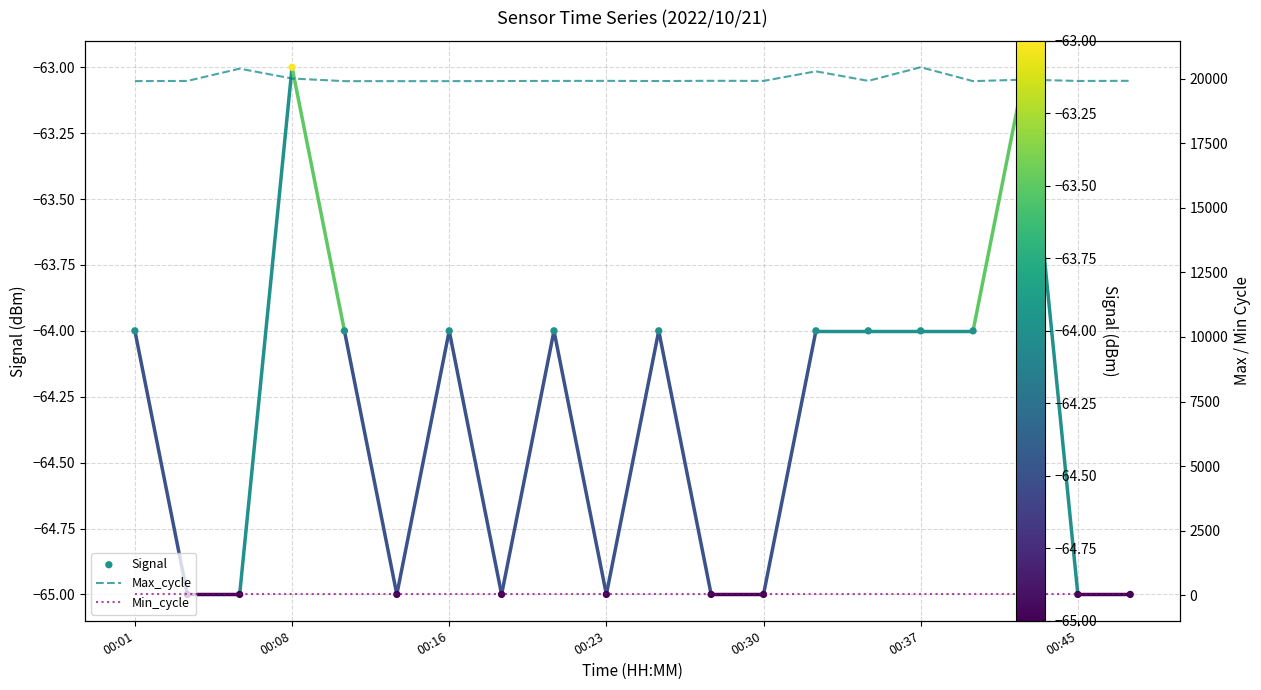

Which series has the largest Y range (max minus min)?

Max_cycle